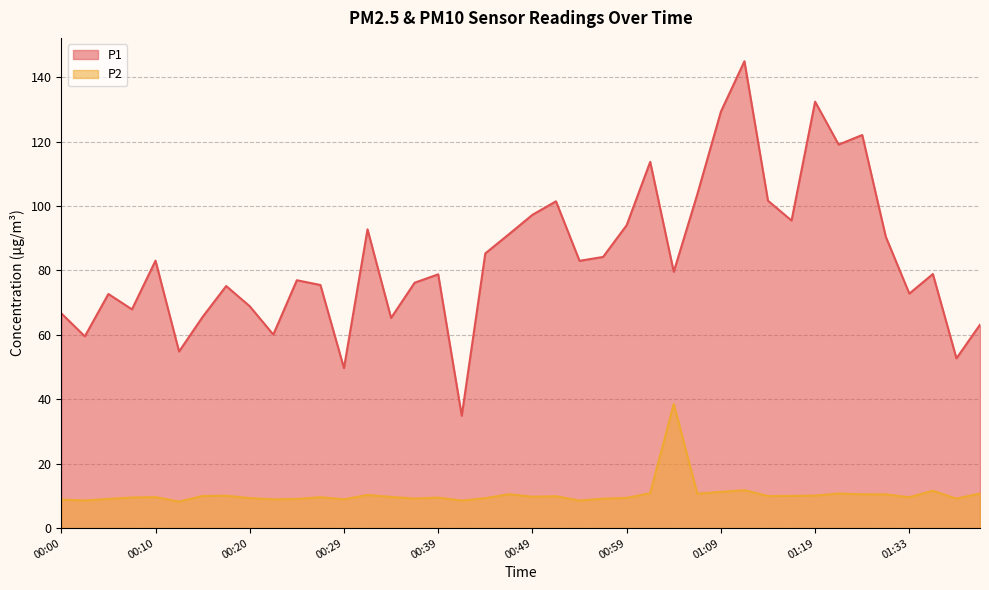

Reading left to right, what are all the values shown in this chart?

P1: 66.7	59.5	72.7	67.9	83.0	54.8	65.6	75.2	68.9	60.1	77.0	75.5	49.7	92.8	65.2	76.2	78.8	34.9	85.3	91.2	97.2	101.5	83.0	84.2	94.0	113.7	79.6	103.6	129.3	144.9	101.6	95.5	132.4	119.0	122.0	90.5	72.8	78.9	52.7	63.1
P2: 8.9	8.6	9.1	9.5	9.6	8.2	10.0	10.1	9.3	8.9	9.1	9.6	8.9	10.3	9.7	9.2	9.5	8.6	9.3	10.5	9.8	9.9	8.6	9.2	9.4	10.8	38.5	10.7	11.2	11.8	10.0	10.0	10.1	10.8	10.5	10.5	9.6	11.6	9.2	10.8